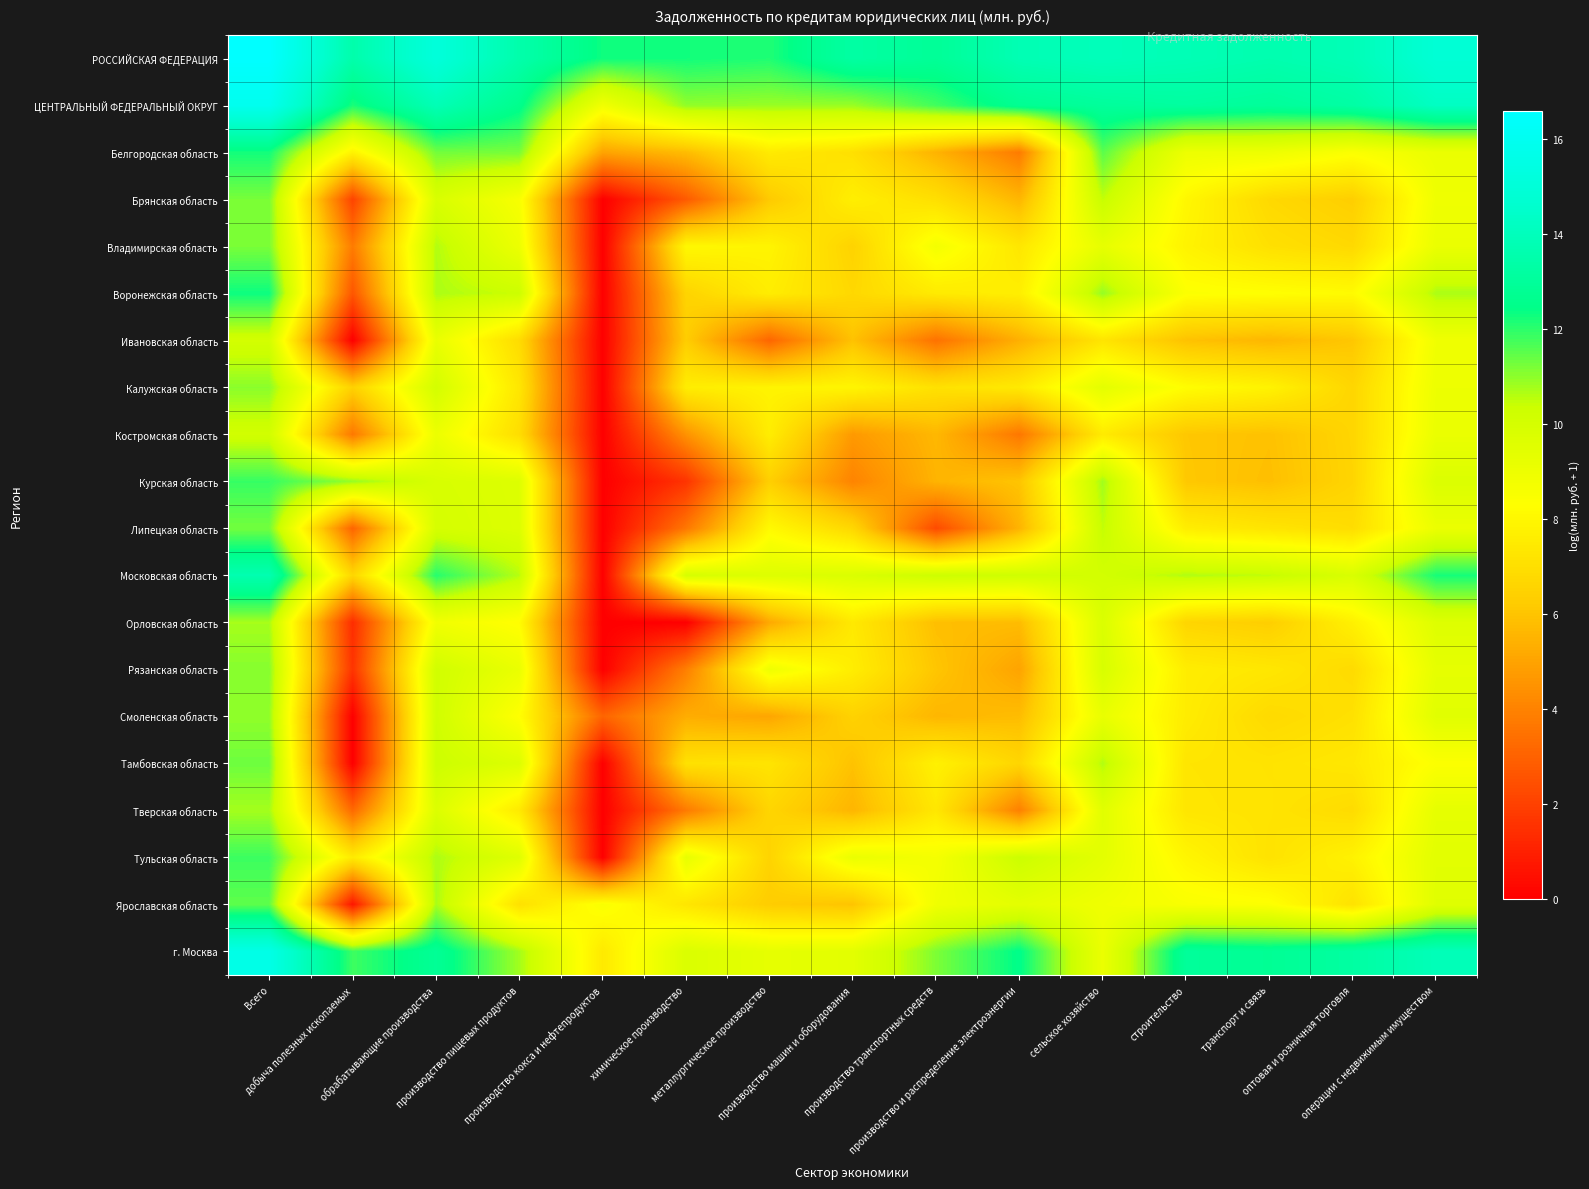

Which label corresponds to the largest value in the chart?

Всего